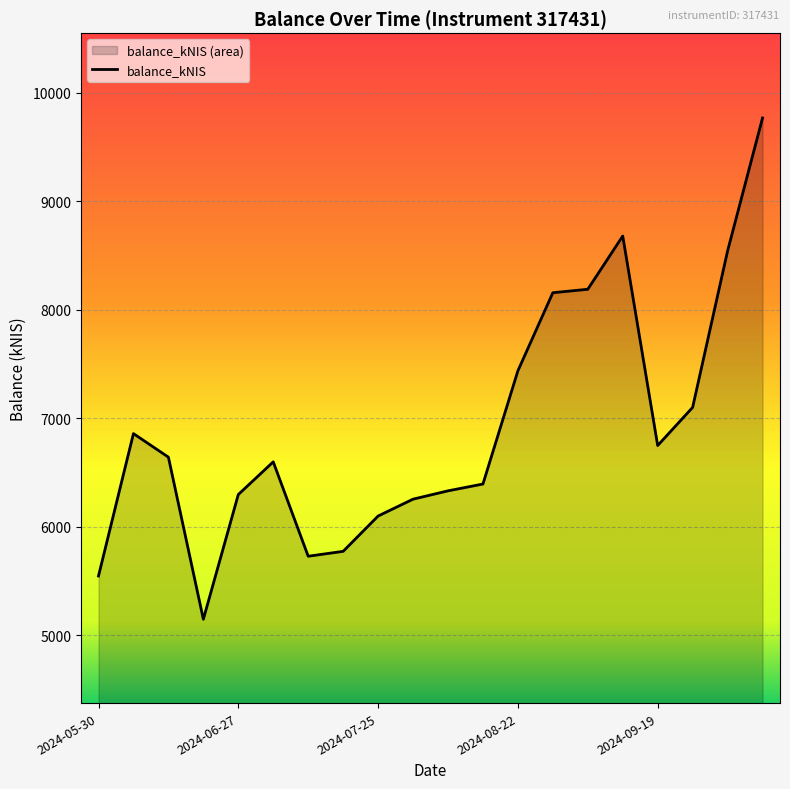

What is the ratio of the value at 14 to the value at 17?

1.2